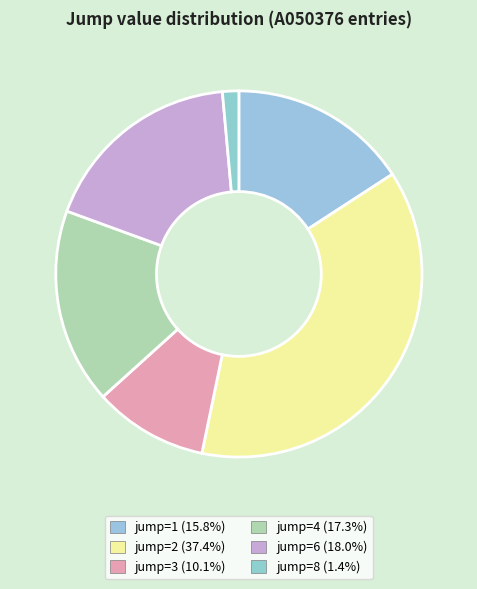

How many slices are in this pie chart?

6